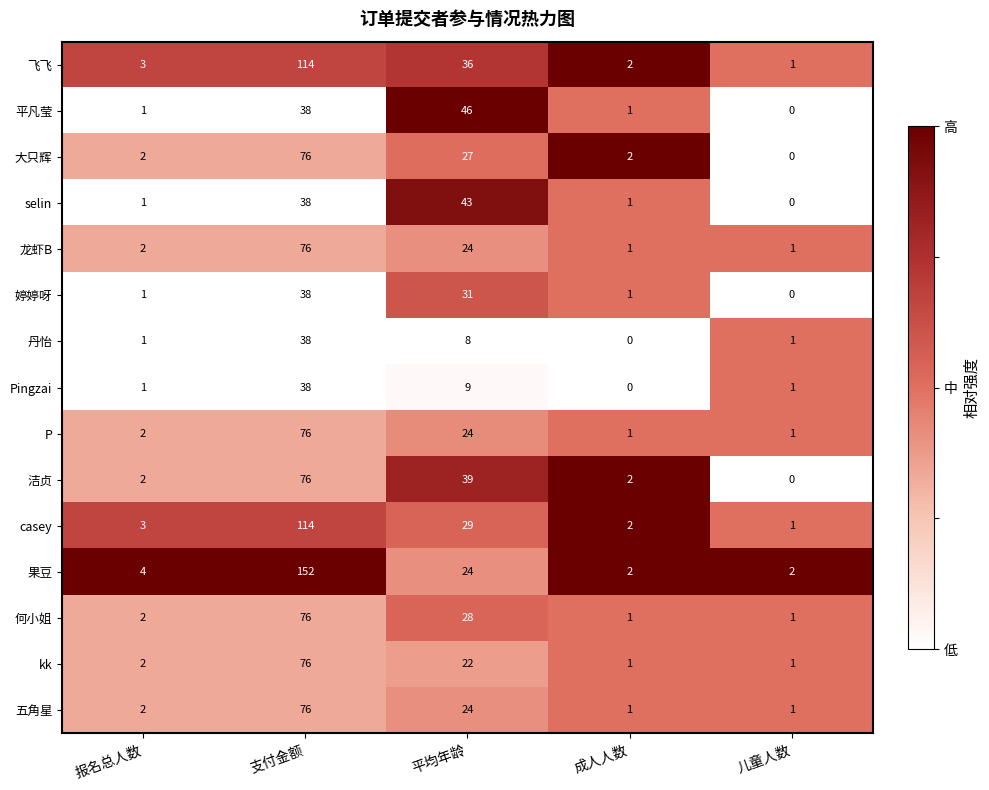

How many data points does each series have?

5